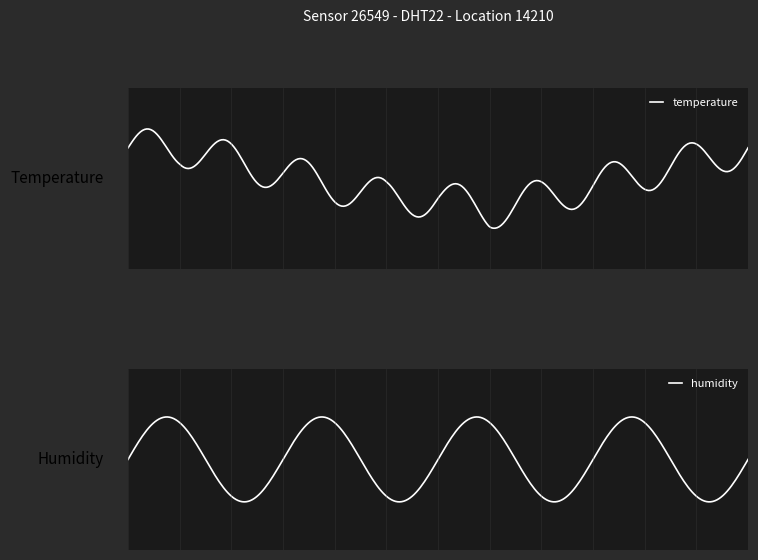

What is the minimum value for temperature?

14.7